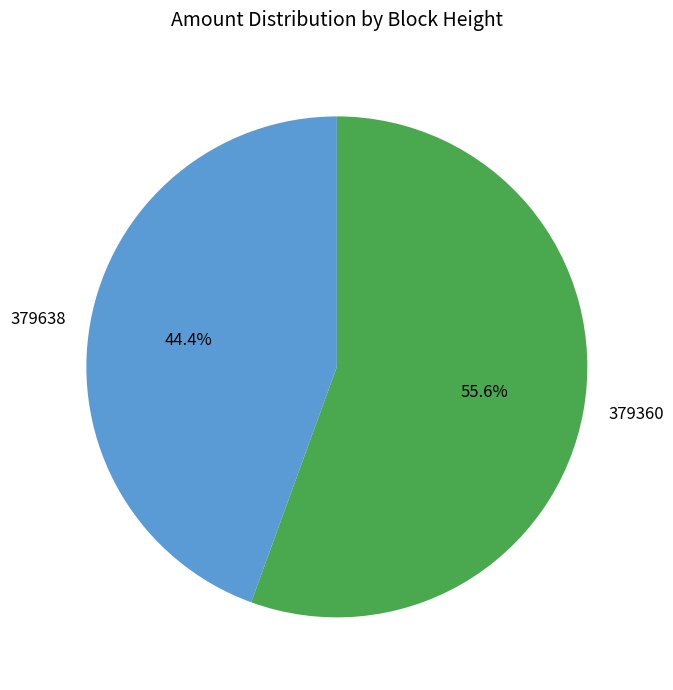

To the nearest percent, what percentage of the pie is 379360?

56%